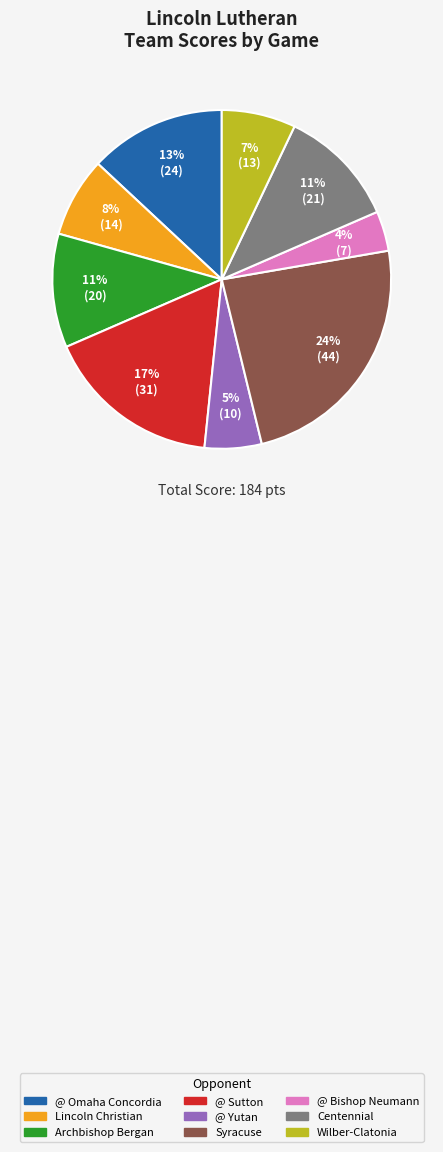

How many segments does this pie chart have?

9